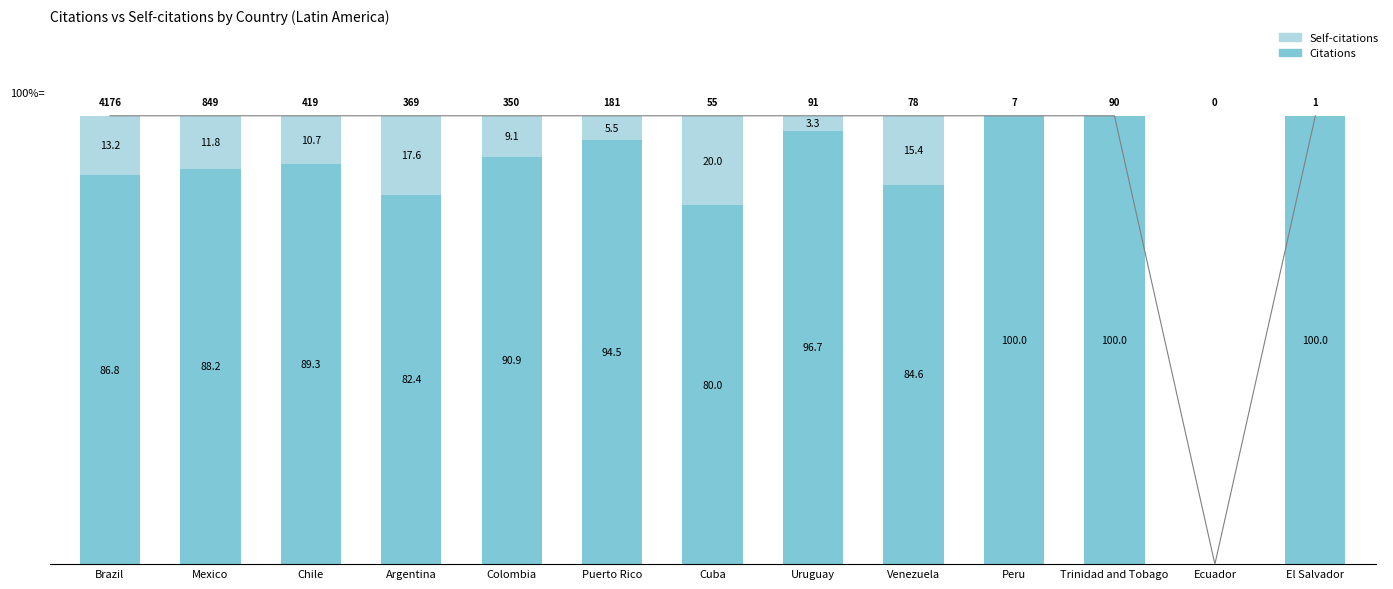

What are all the series names shown in the legend?

Citations, Self-citations